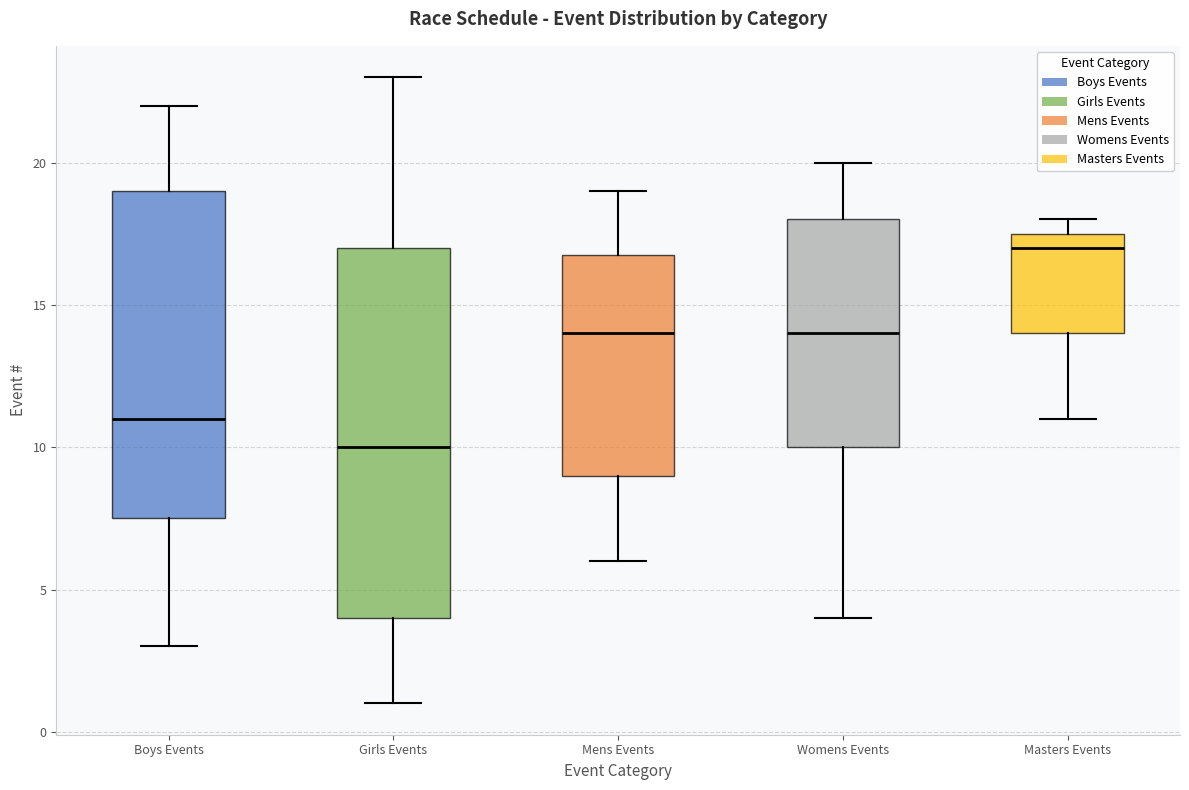

Where is the lower edge of the box for Womens Events on the y-axis? The values are not printed on the chart, so give them approximately, as read against the axis.

10.0